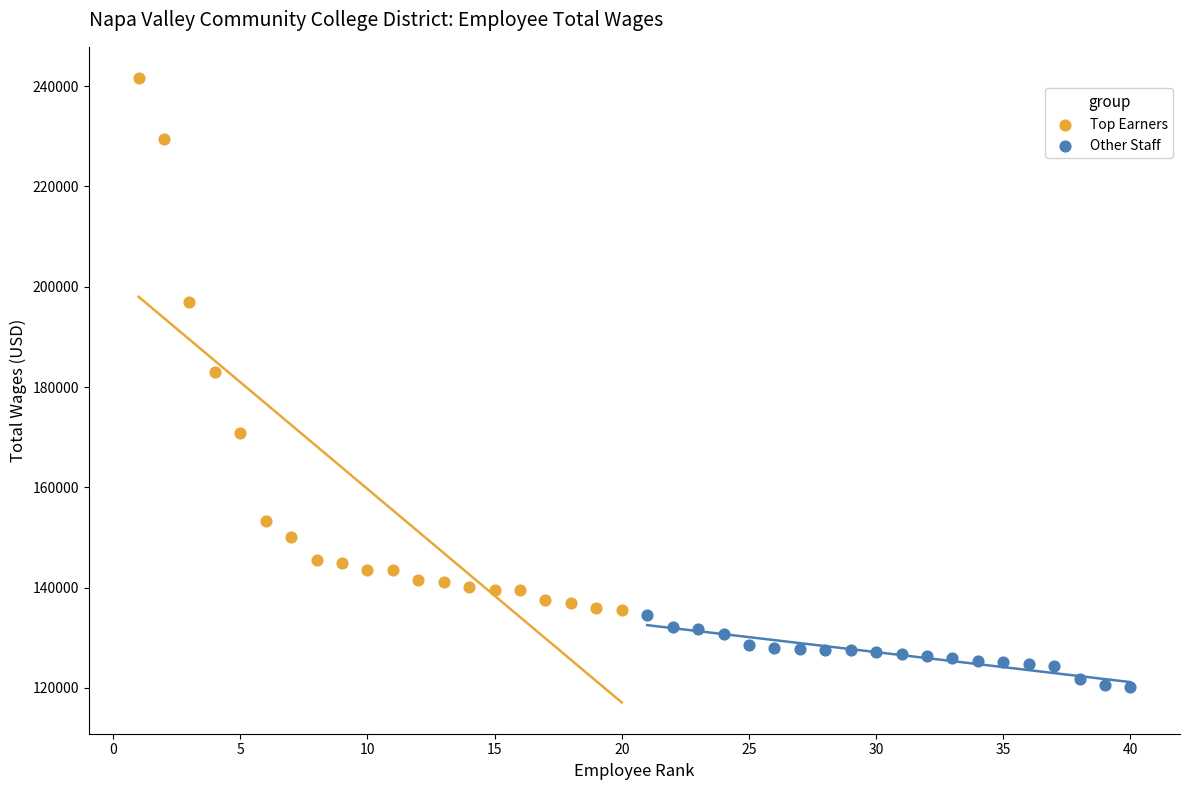

Which series reaches the maximum Y coordinate?

Top Earners